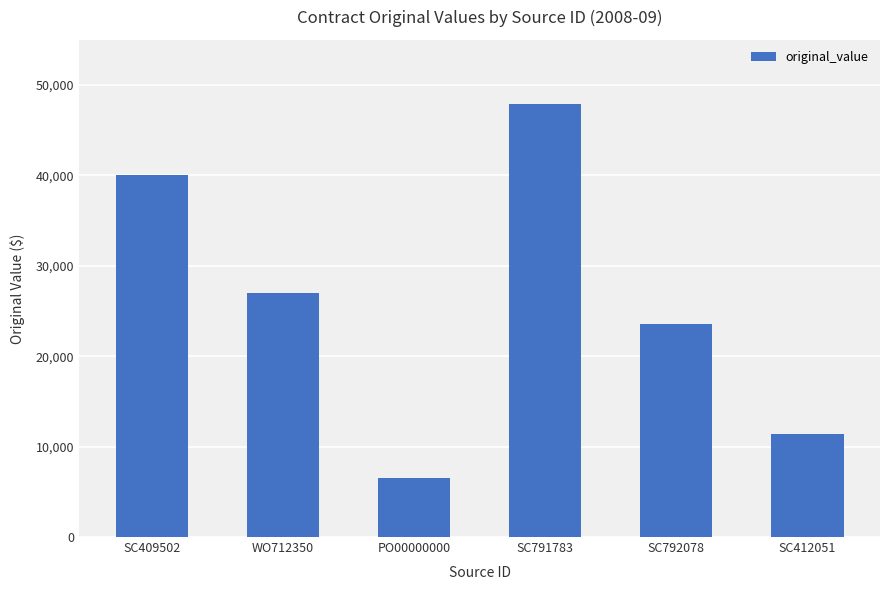

Does the chart contain stacked bars?

No